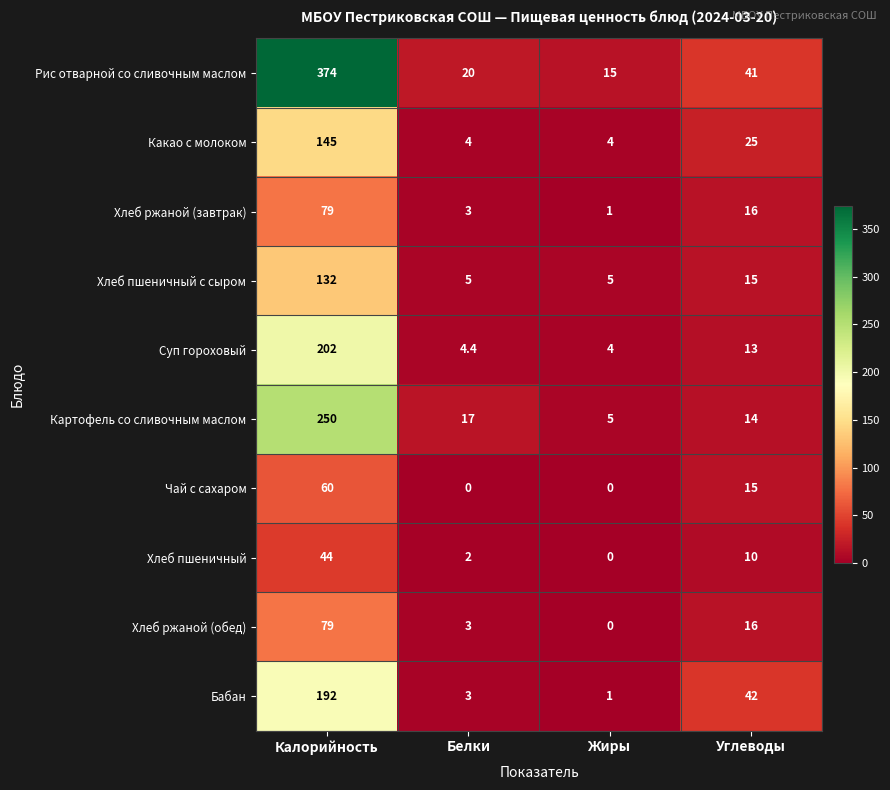

What is the sum of all Хлеб ржаной (завтрак) values?

99.0